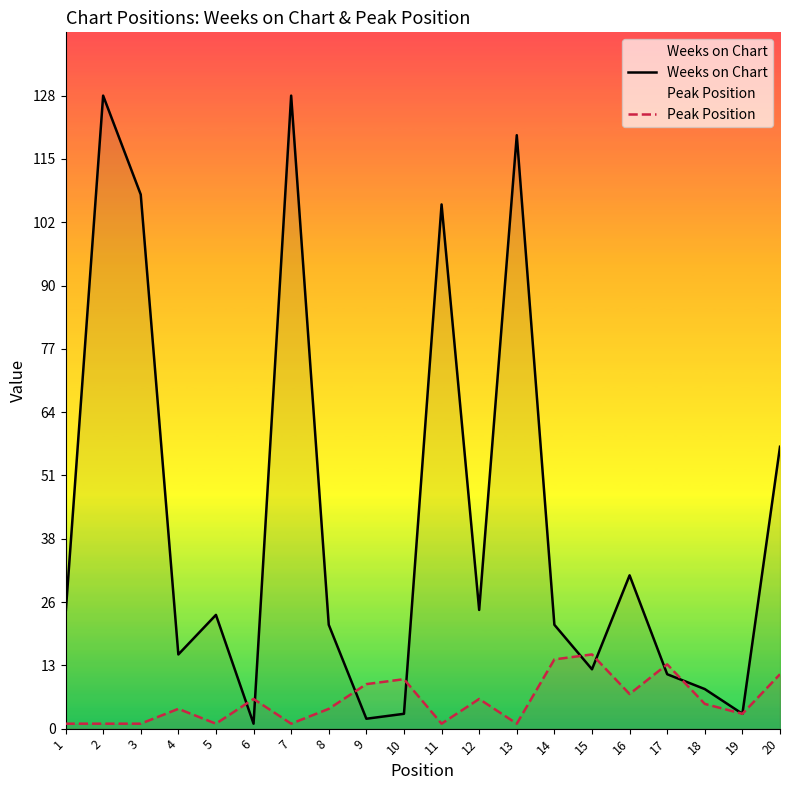

Does the chart display data point markers on the line(s)?

No